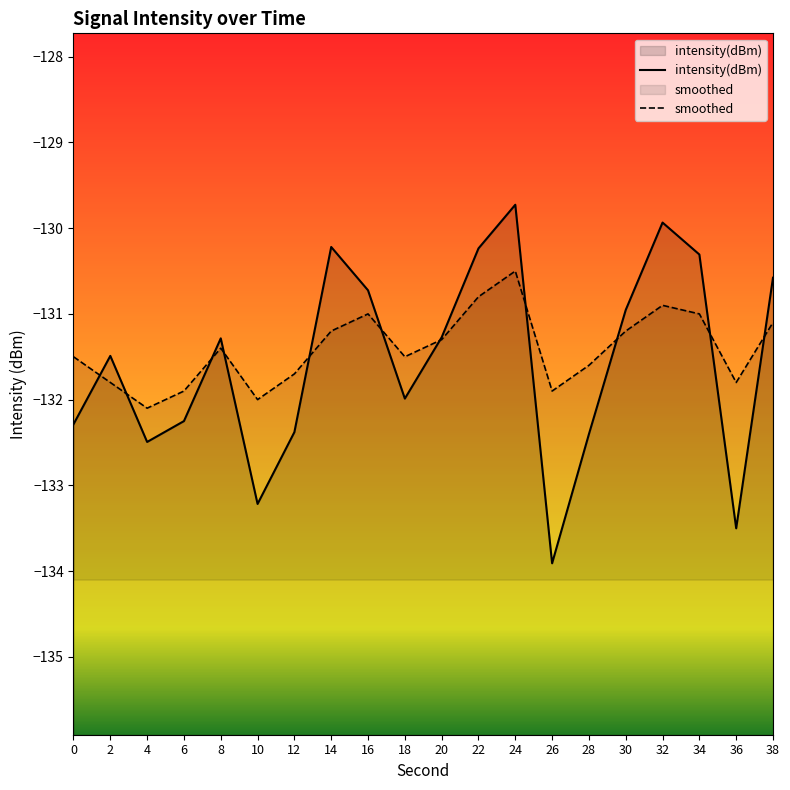

Count the number of data series in this chart.

2